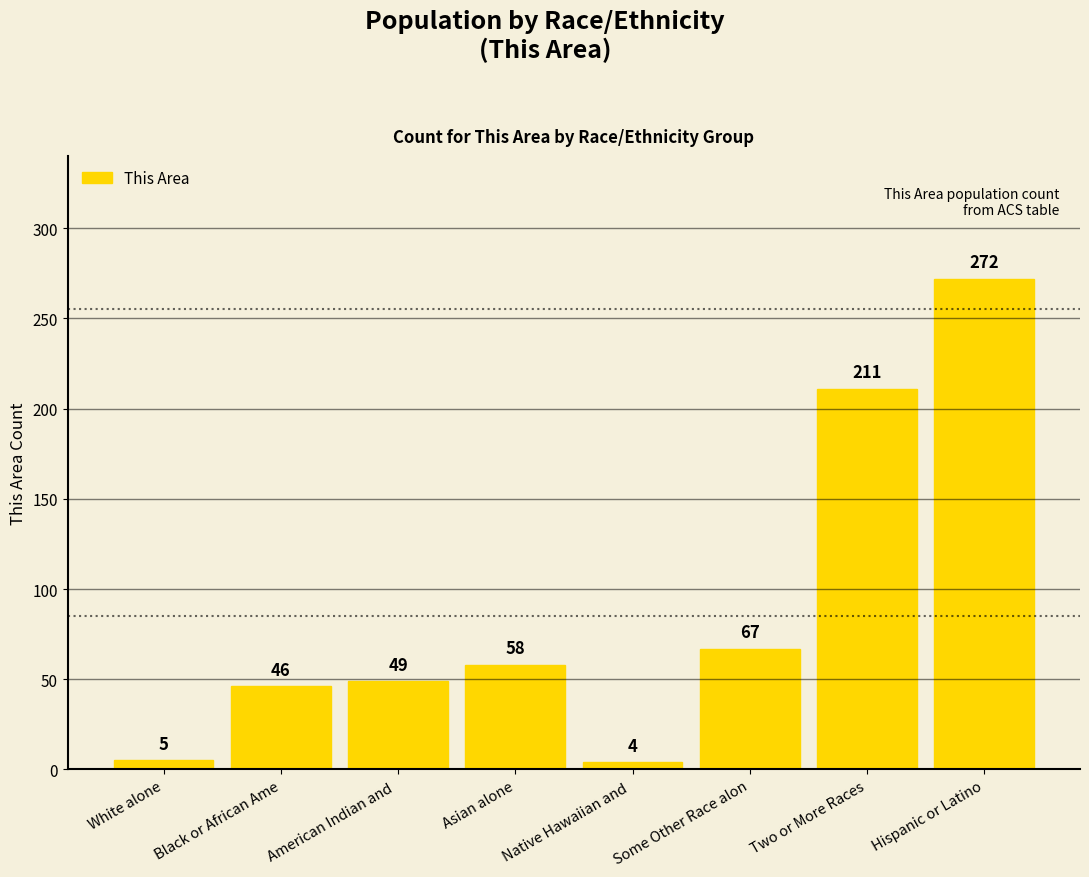

The chart shows a value of 87 at Two or More Races. True or false?

False